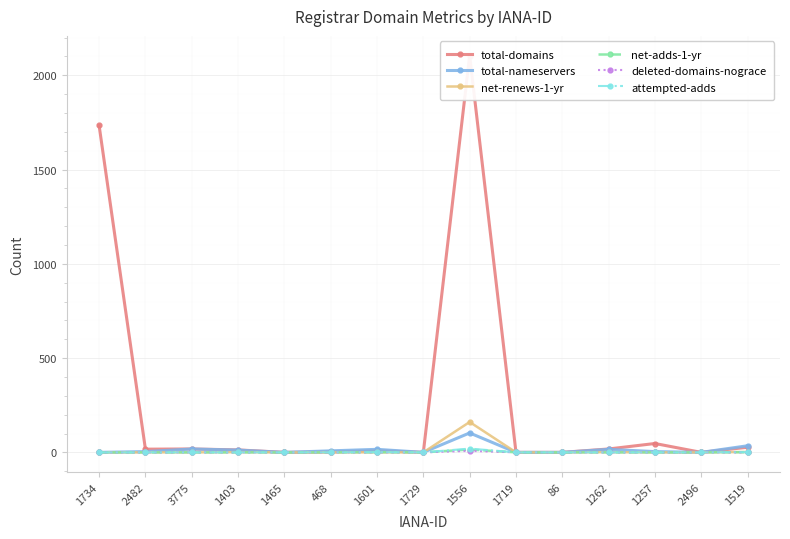

At which label does total-domains reach its minimum?

1465